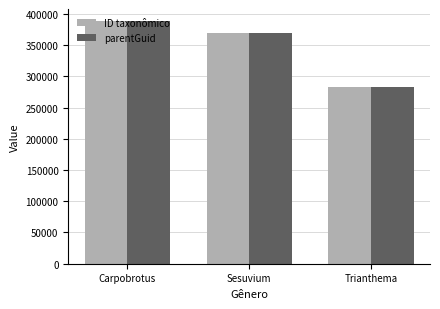

Reading left to right, extract all data points from this chart.

ID taxonômico: 388270	369471	283546
parentGuid: 388266	369468	283545